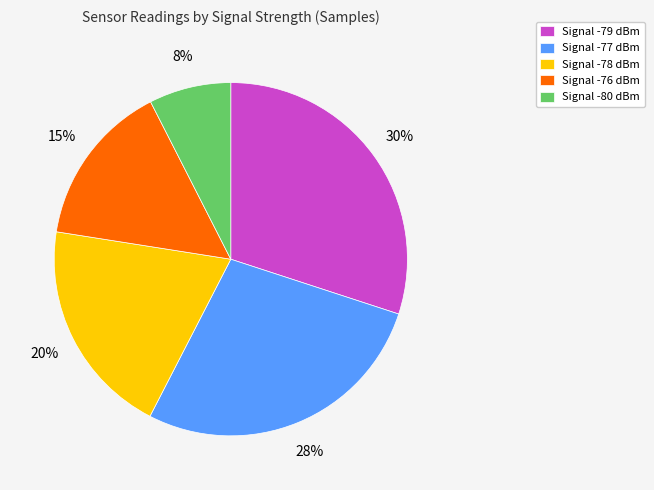

How many slices are in this pie chart?

5